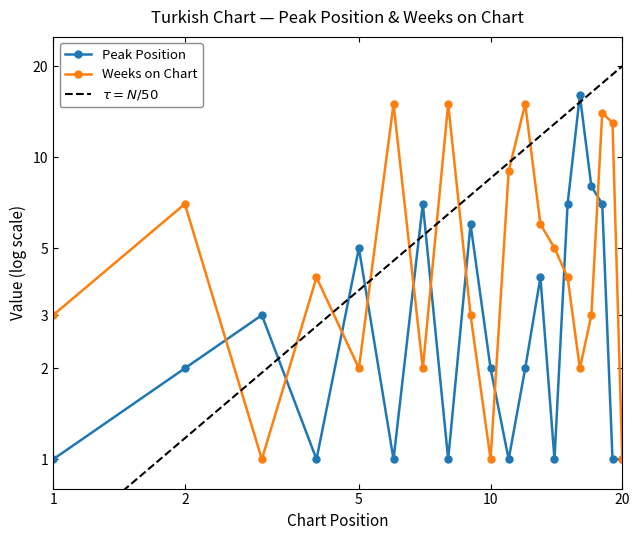

How many lines are shown in the chart?

2